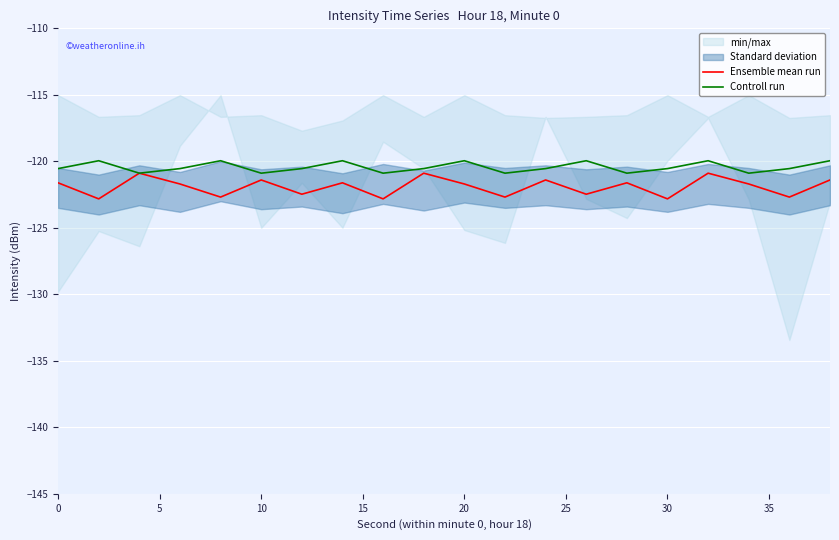

What is the highest value of the Controll run series?

-120.0